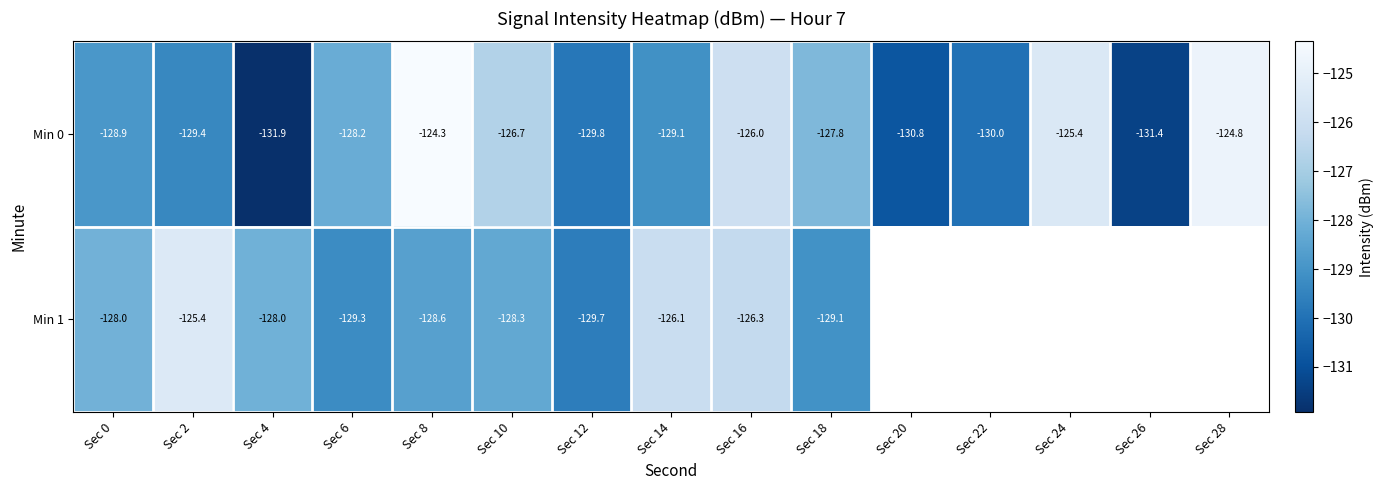

Is it true that Min 0 equals -53.9 at Sec 8?

False